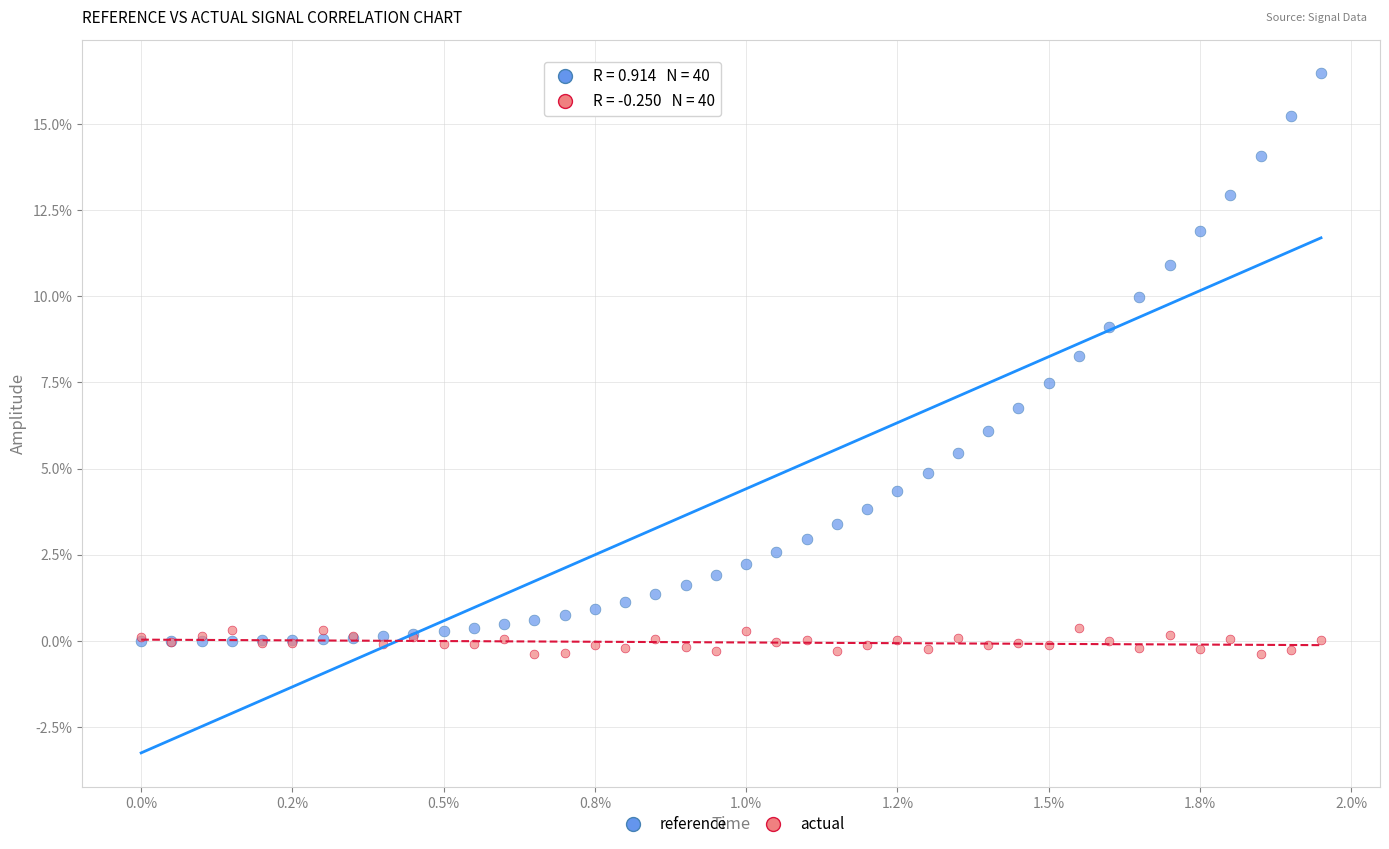

What are all the series names shown in the legend?

reference, actual